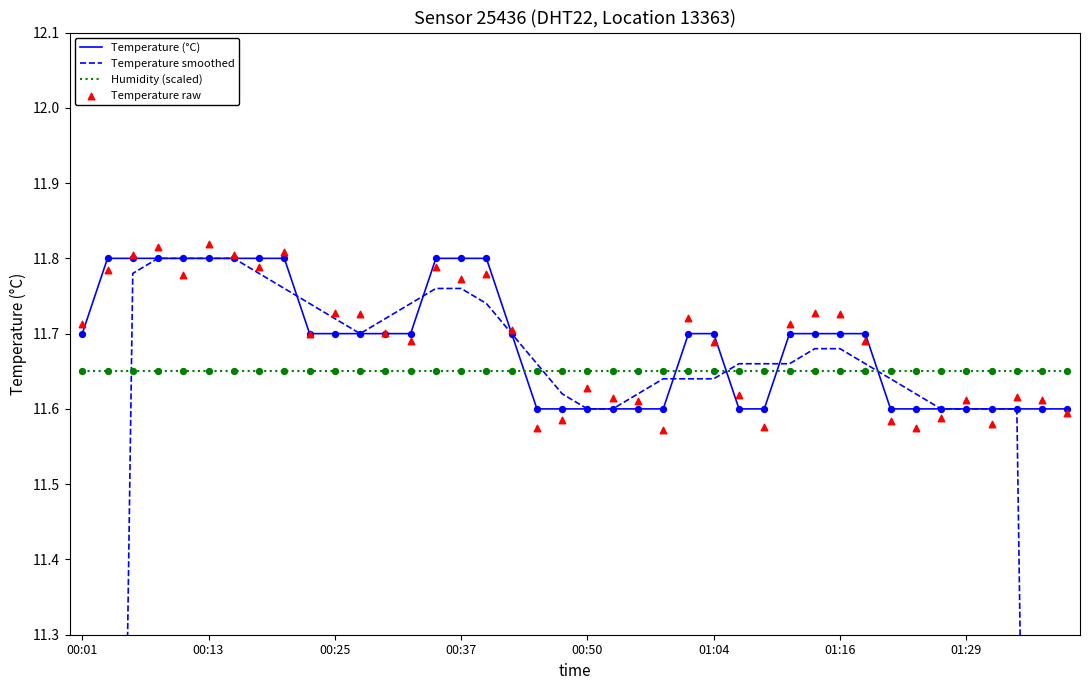

Is the value of Temperature (°C) at 00:50 greater than the value of Temperature raw at 8?

No